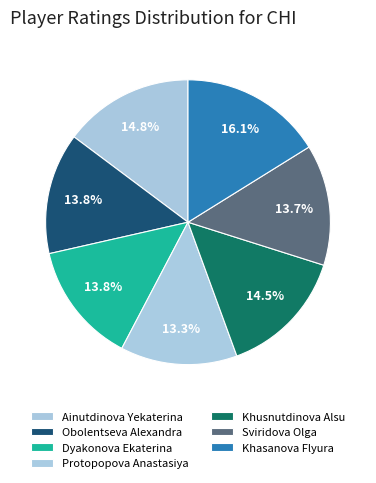

Which slice is the largest?

Khasanova Flyura